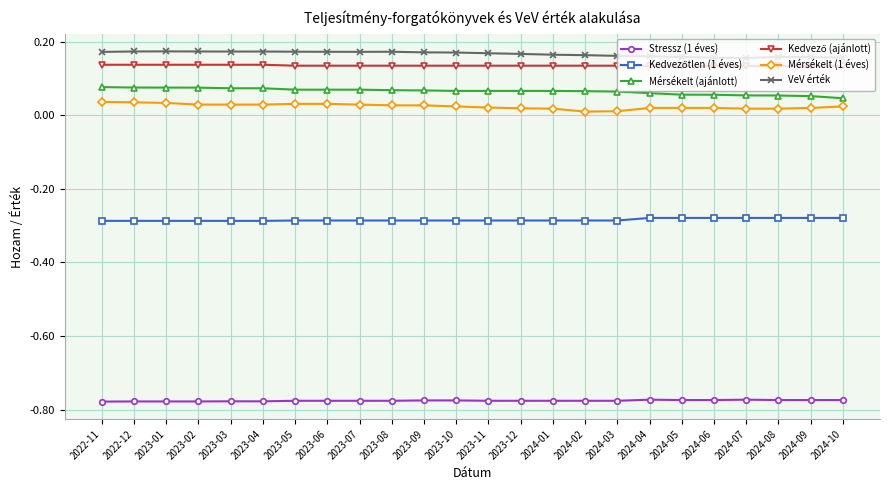

True or false: Stressz (1 éves) has a value of -1.1 at 2023-01.

False